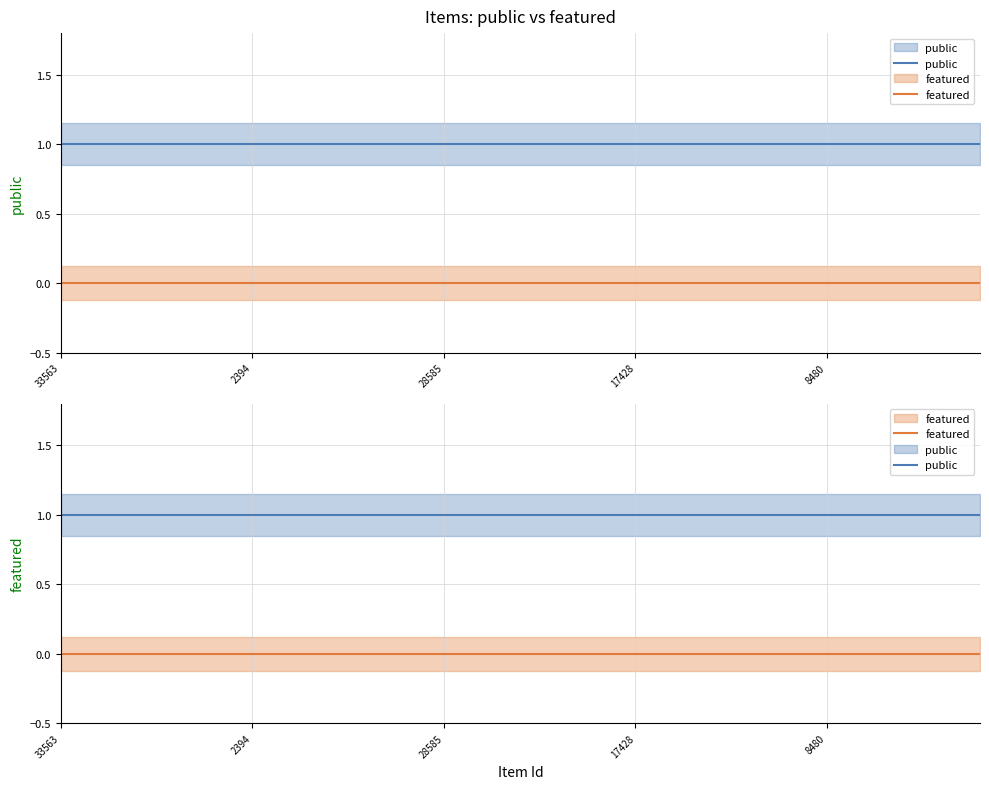

Reading left to right, list all the values displayed in this chart.

public: 1	1	1	1	1	1	1	1	1	1	1	1	1	1	1	1	1	1	1	1	1	1	1	1	1
featured: 0	0	0	0	0	0	0	0	0	0	0	0	0	0	0	0	0	0	0	0	0	0	0	0	0